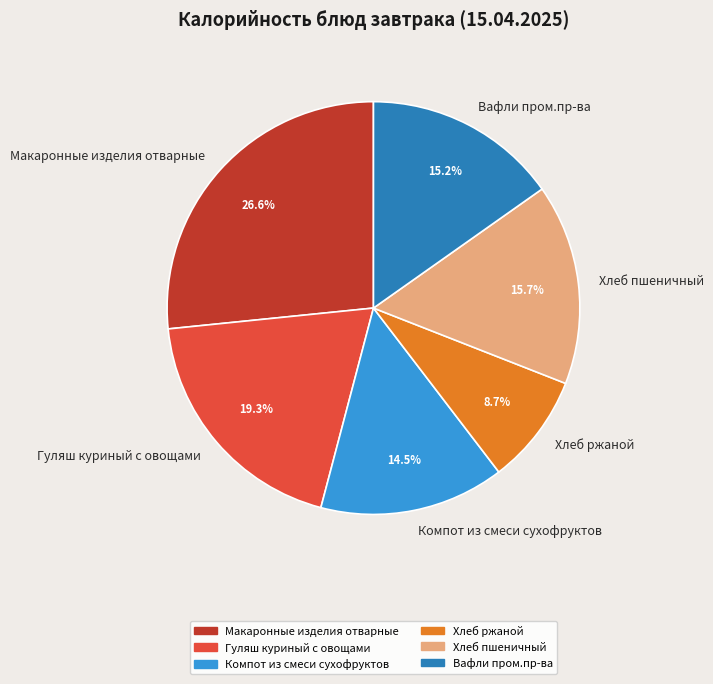

Does Гуляш куриный с овощами represent more than half of the total?

No